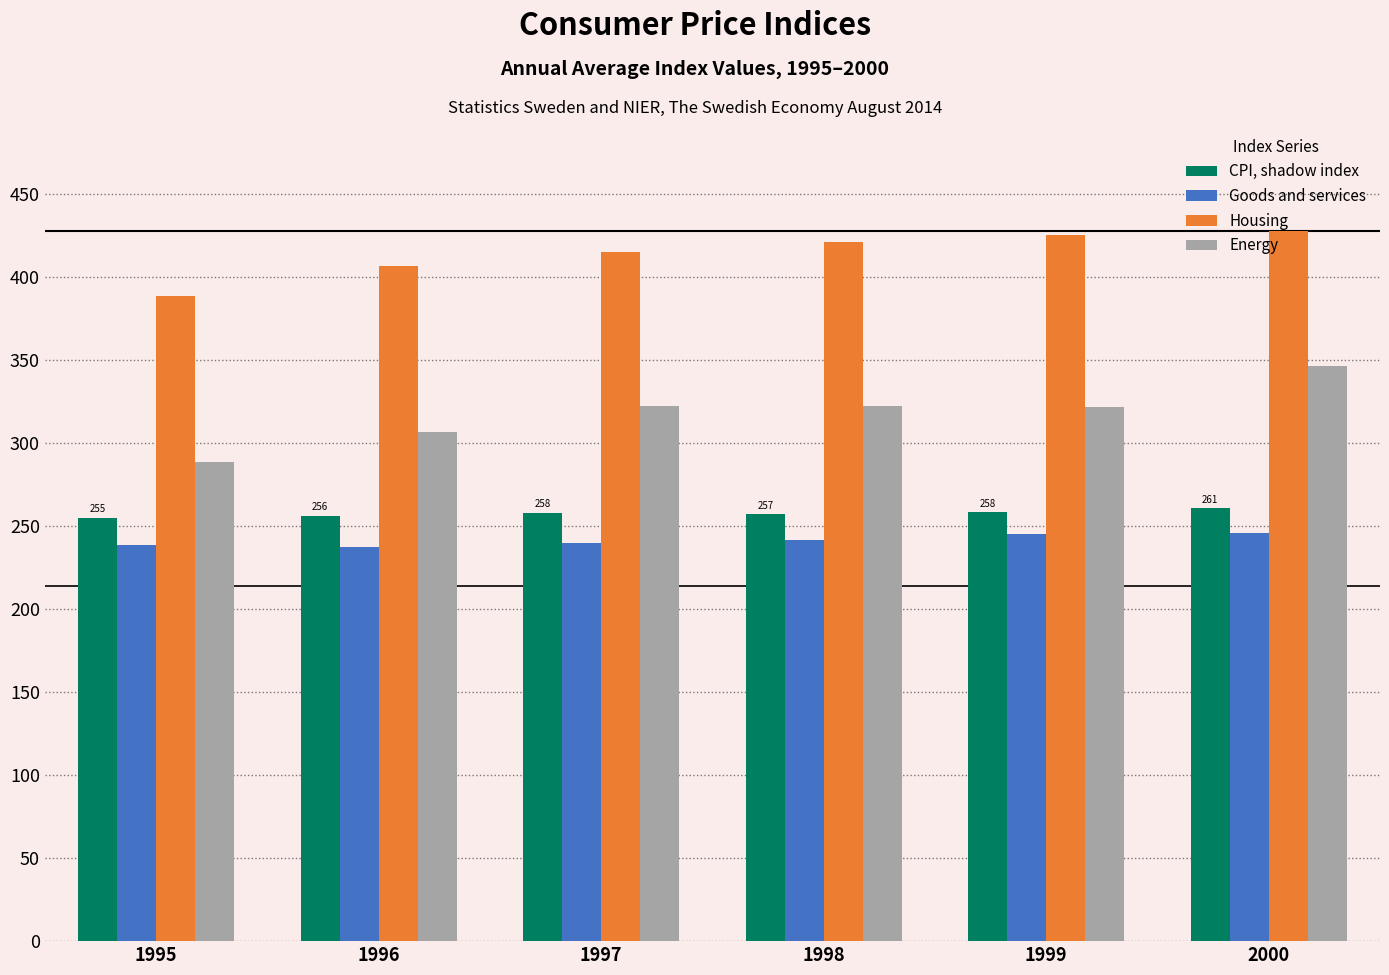

List the series in order of their peak value, lowest first.

Goods and services, CPI, shadow index, Energy, Housing